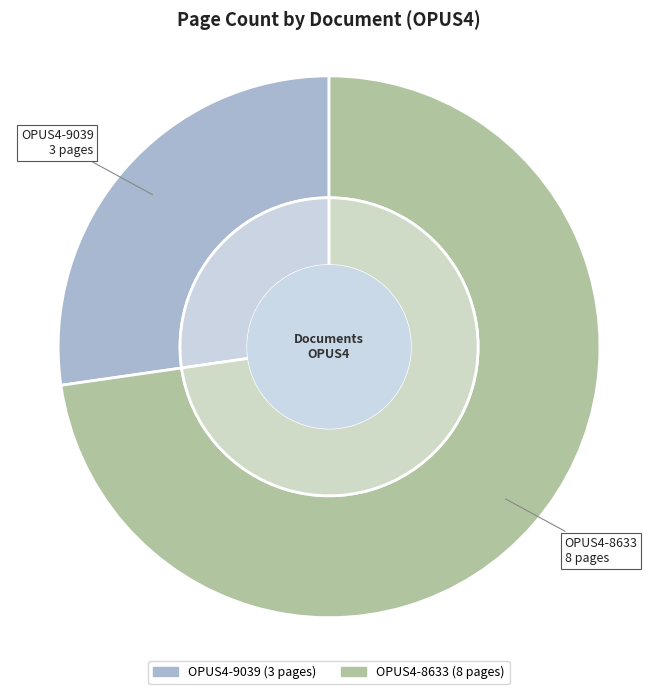

To the nearest percent, what is the combined percentage of OPUS4-8633 and OPUS4-9039?

100%